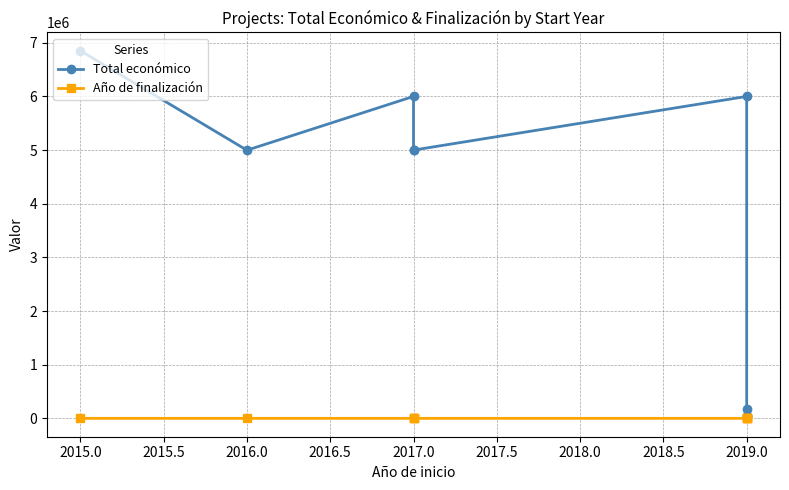

What is the spread (max minus min) of values at 2017.0?

5997978